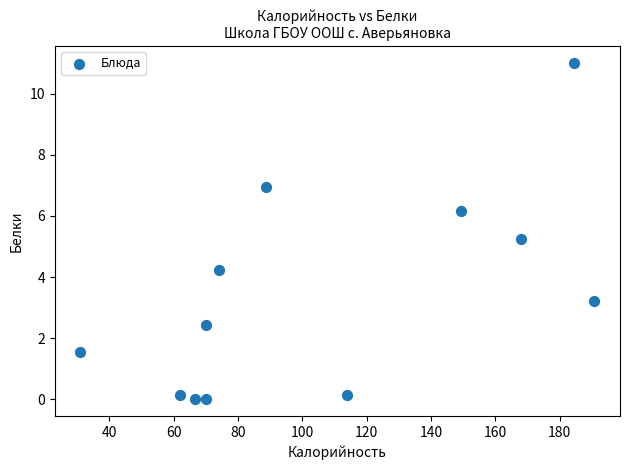

What is the average Y value?

3.4